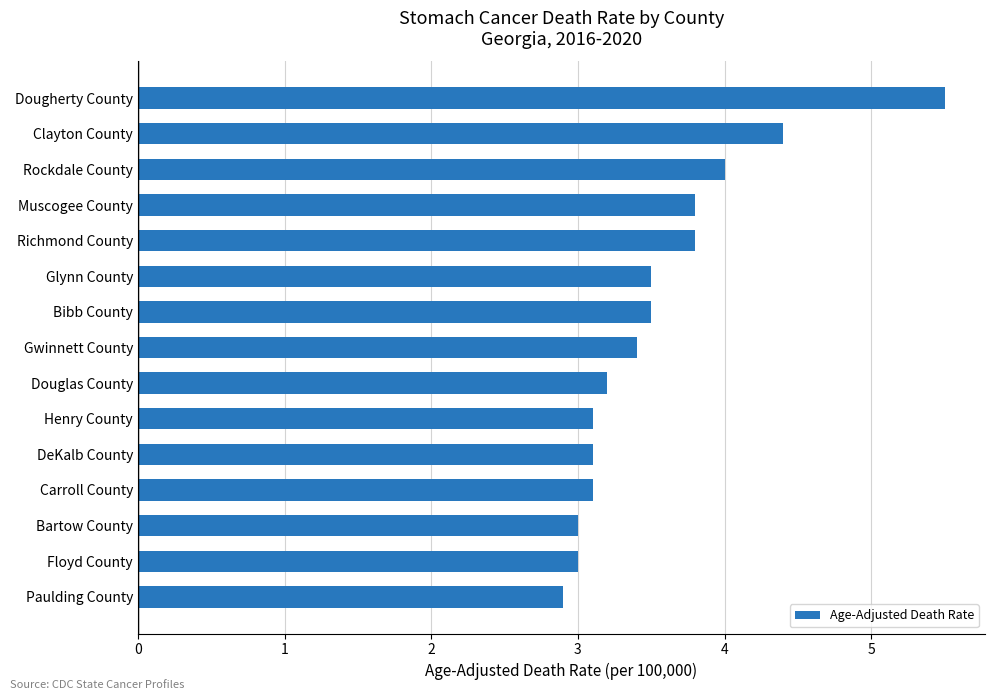

What is the sum of all values?

53.3